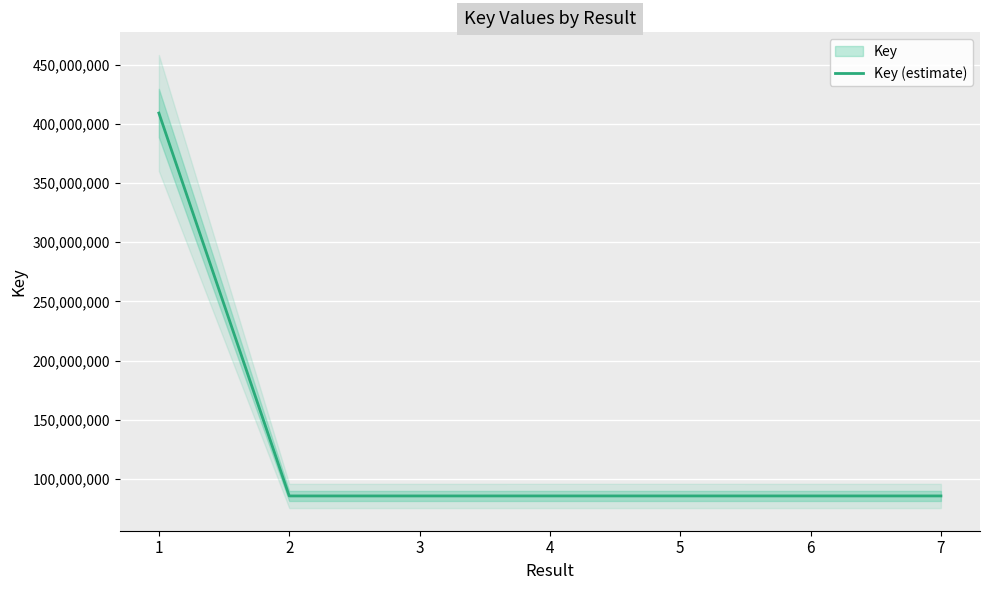

Which label corresponds to the largest value in the chart?

1